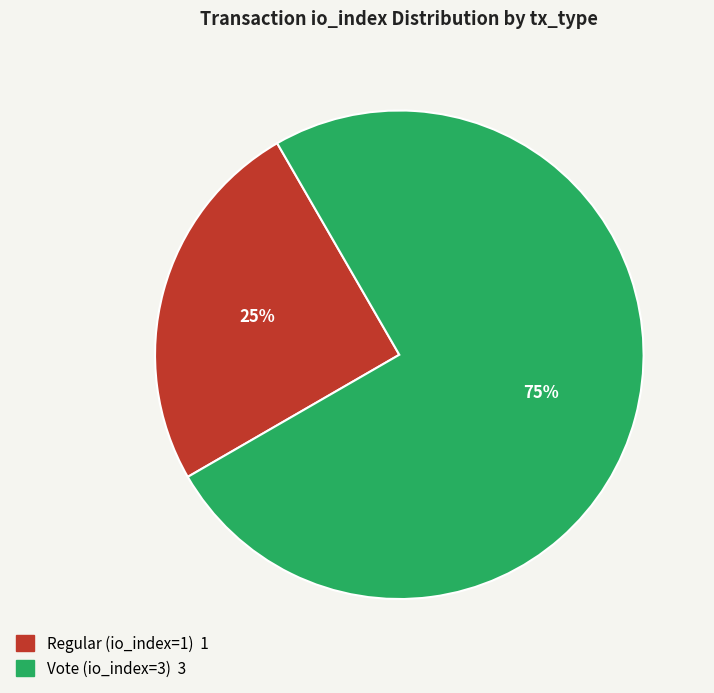

Which category has the biggest portion of the pie?

Vote (io_index=3)